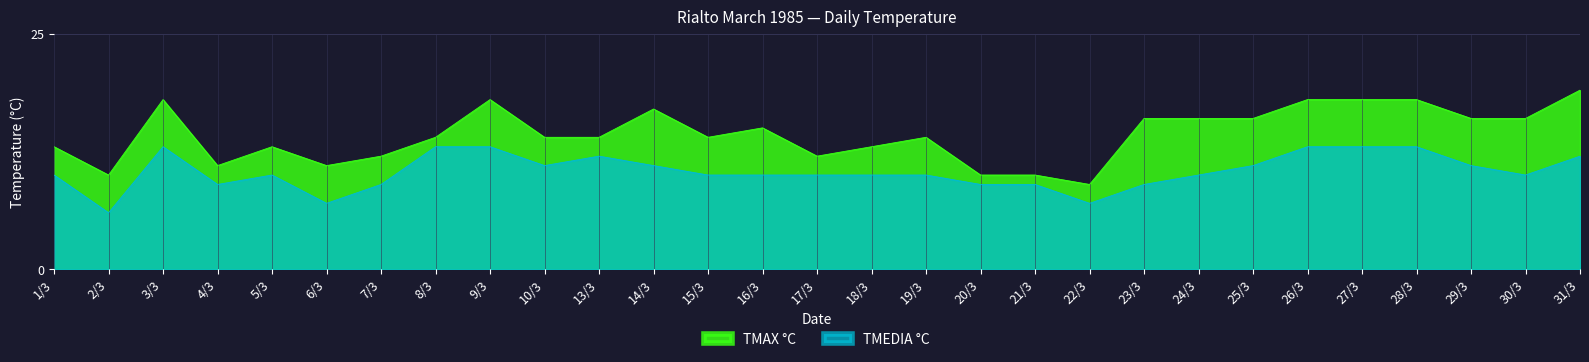

What position from the right is 2/3?

28